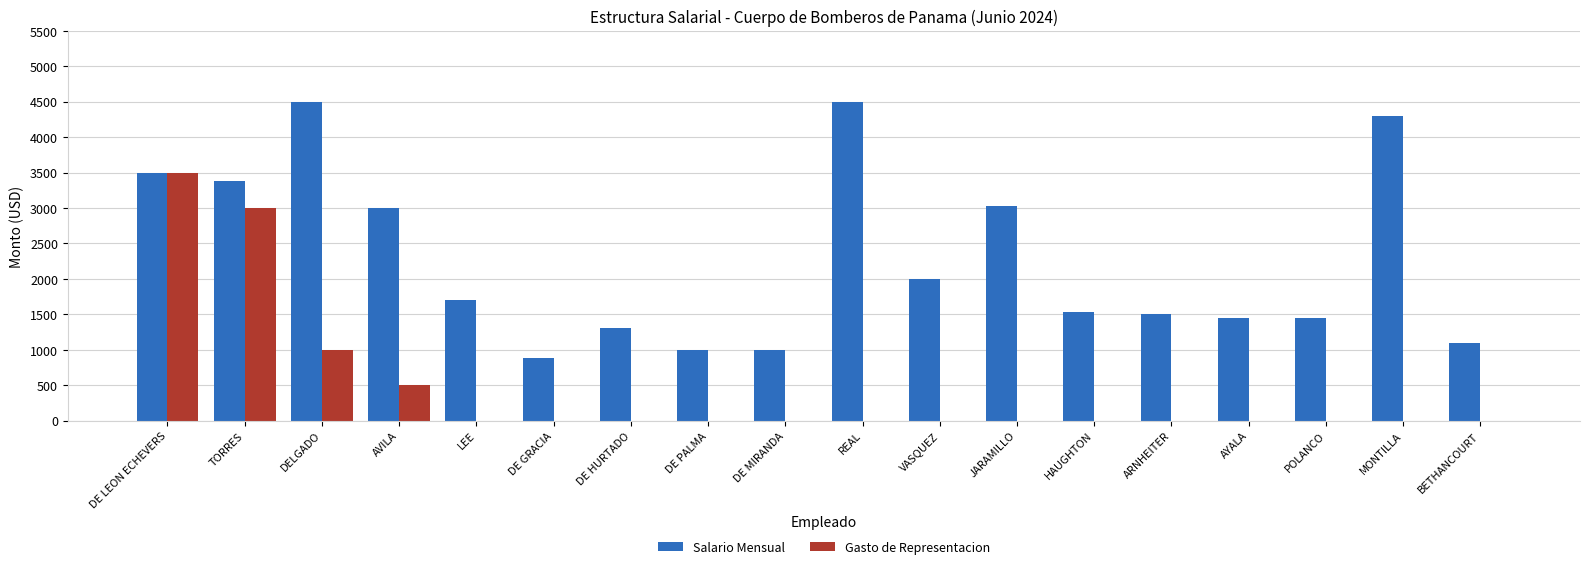

Which series has the largest total across all categories?

Salario Mensual